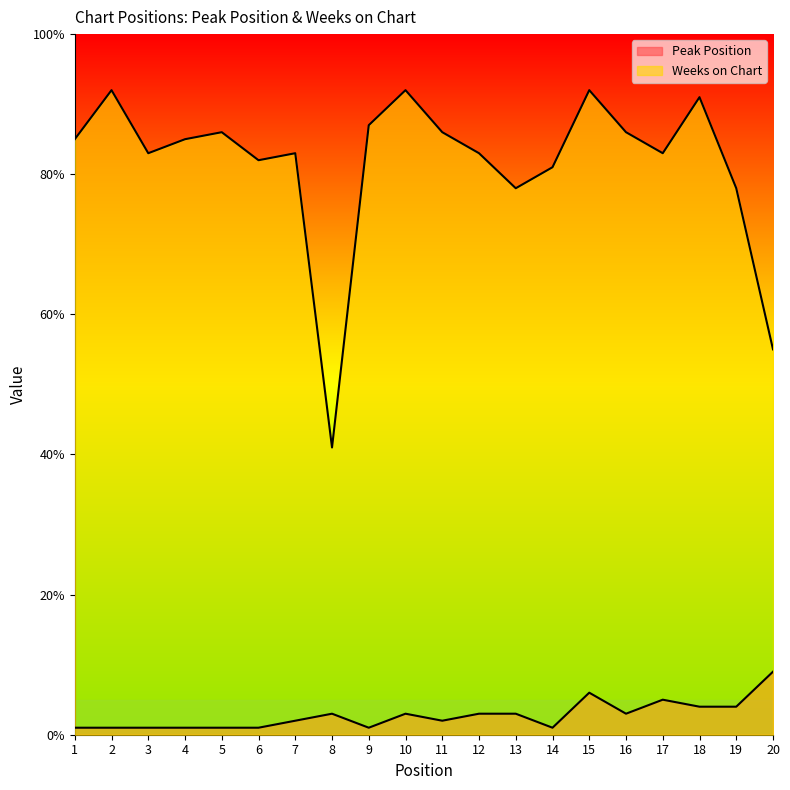

Between 10 and 9, which is larger?

10